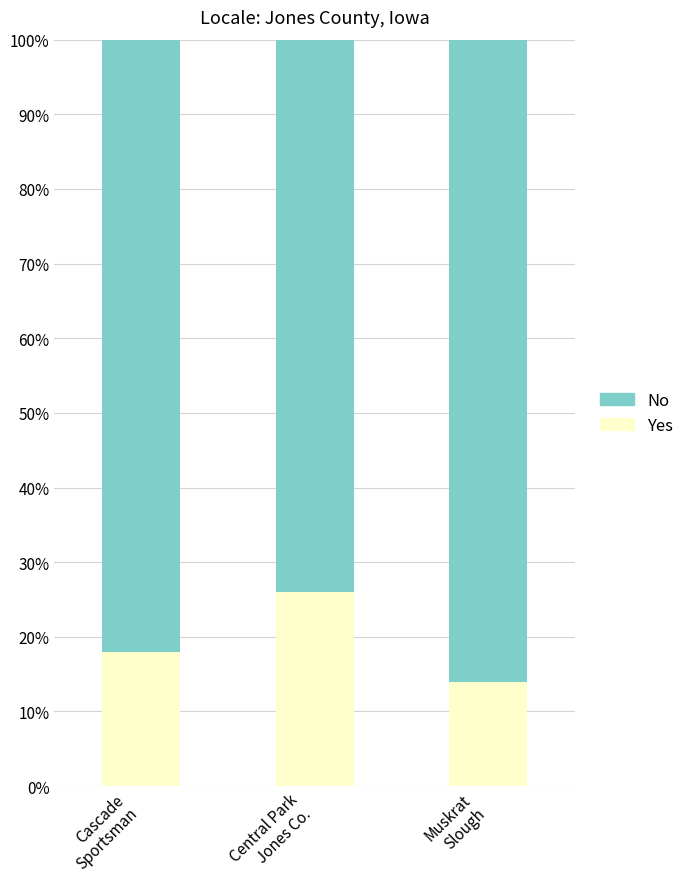

What is the difference between the maximum and minimum values in the Yes series?

12